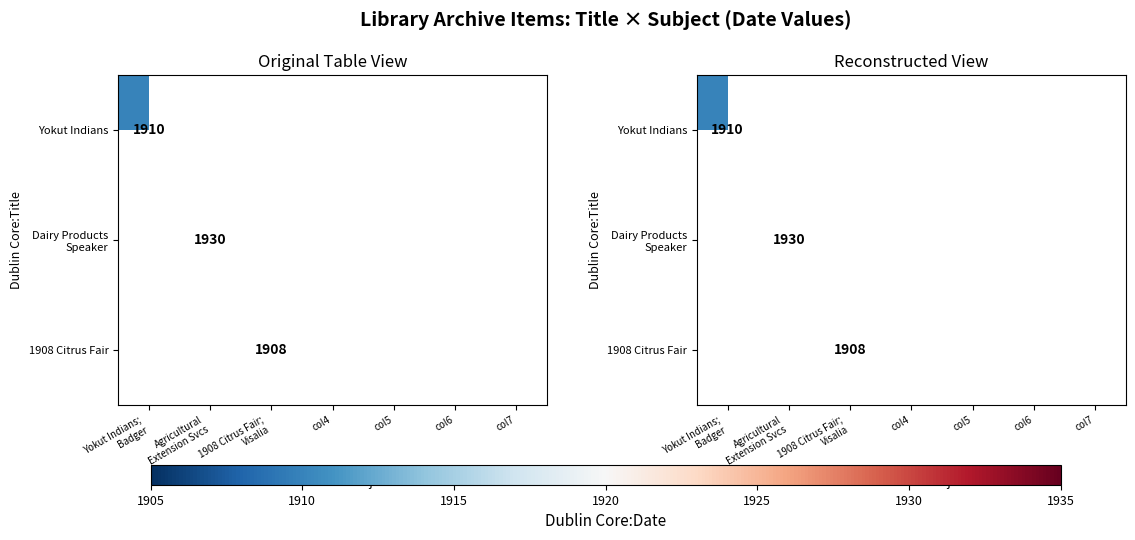

Which category has the highest value across all series?

Agricultural
Extension Svcs